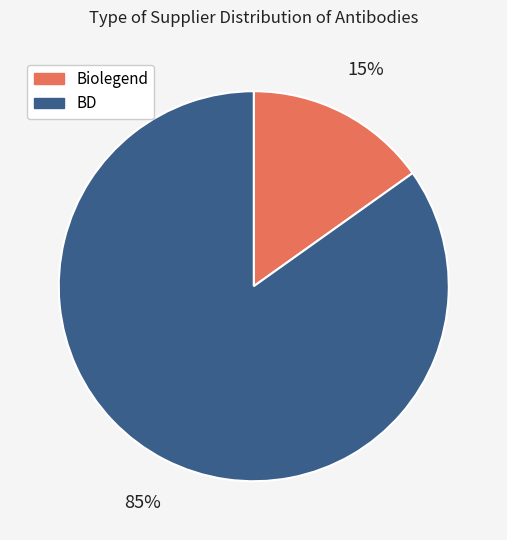

Is the sum of BD and Biolegend greater than half?

Yes